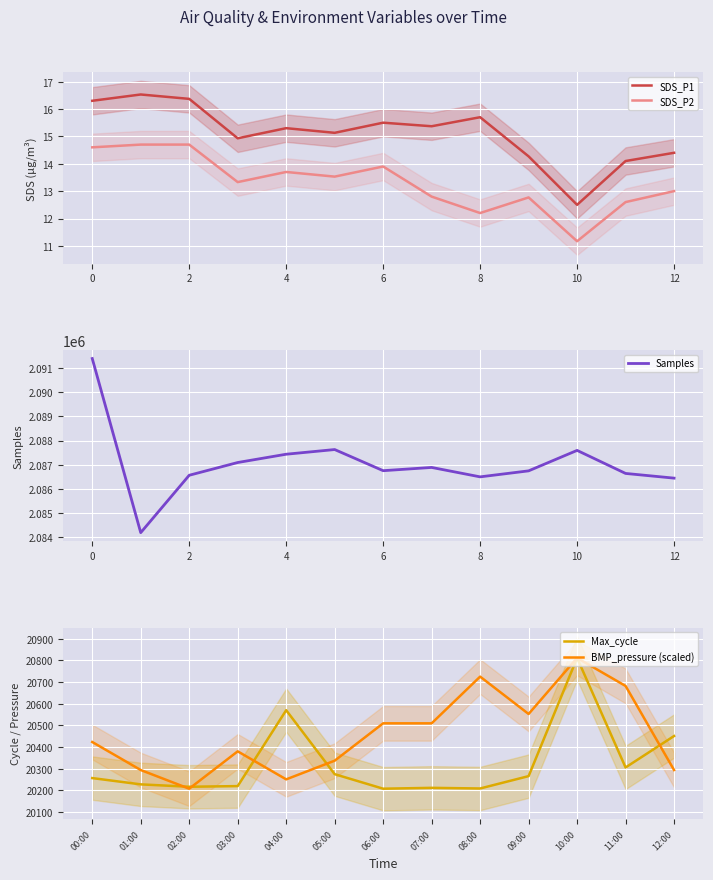

Between 12 and 2, which is larger?

2